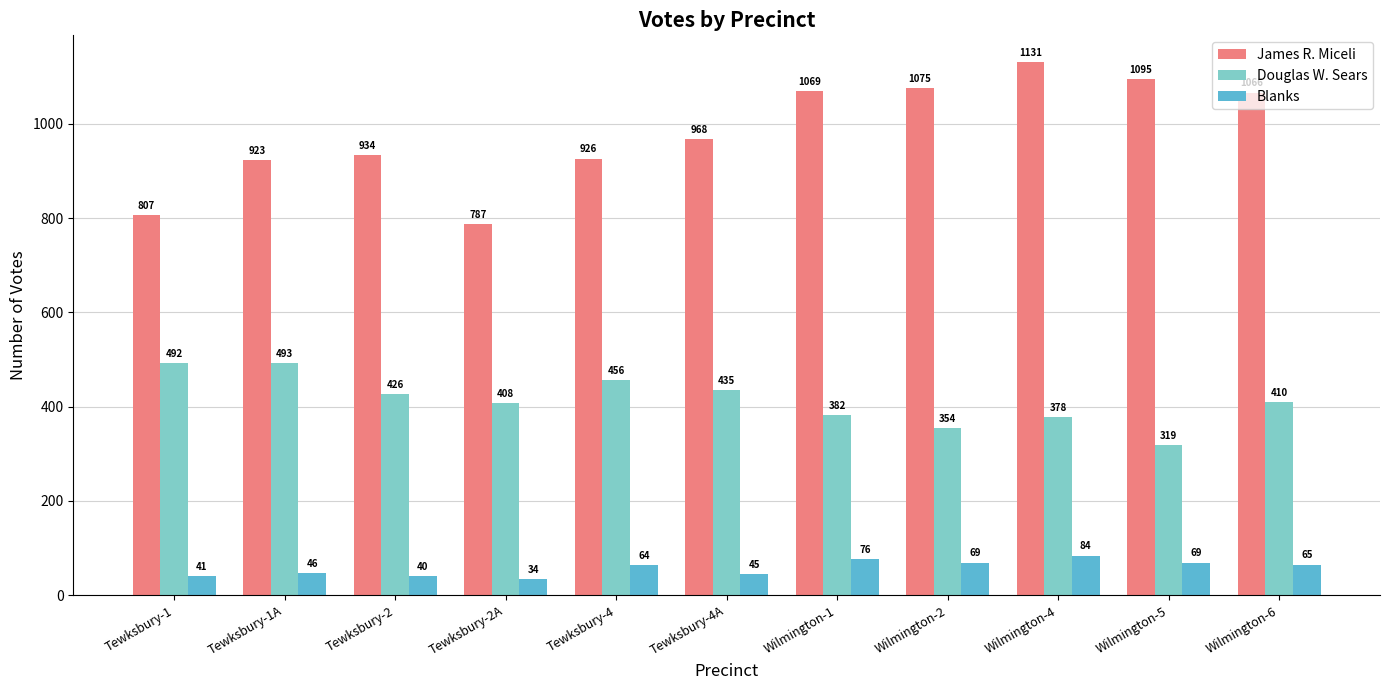

At how many categories does at least one series exceed 770?

11